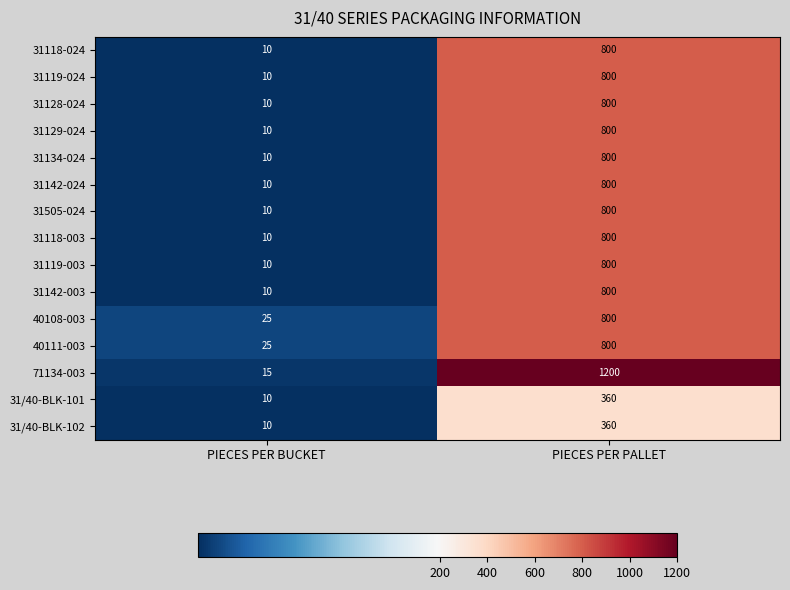

Reading left to right, extract all data points from this chart.

31118-024: PIECES PER BUCKET=10	PIECES PER PALLET=800
31119-024: PIECES PER BUCKET=10	PIECES PER PALLET=800
31128-024: PIECES PER BUCKET=10	PIECES PER PALLET=800
31129-024: PIECES PER BUCKET=10	PIECES PER PALLET=800
31134-024: PIECES PER BUCKET=10	PIECES PER PALLET=800
31142-024: PIECES PER BUCKET=10	PIECES PER PALLET=800
31505-024: PIECES PER BUCKET=10	PIECES PER PALLET=800
31118-003: PIECES PER BUCKET=10	PIECES PER PALLET=800
31119-003: PIECES PER BUCKET=10	PIECES PER PALLET=800
31142-003: PIECES PER BUCKET=10	PIECES PER PALLET=800
40108-003: PIECES PER BUCKET=25	PIECES PER PALLET=800
40111-003: PIECES PER BUCKET=25	PIECES PER PALLET=800
71134-003: PIECES PER BUCKET=15	PIECES PER PALLET=1200
31/40-BLK-101: PIECES PER BUCKET=10	PIECES PER PALLET=360
31/40-BLK-102: PIECES PER BUCKET=10	PIECES PER PALLET=360